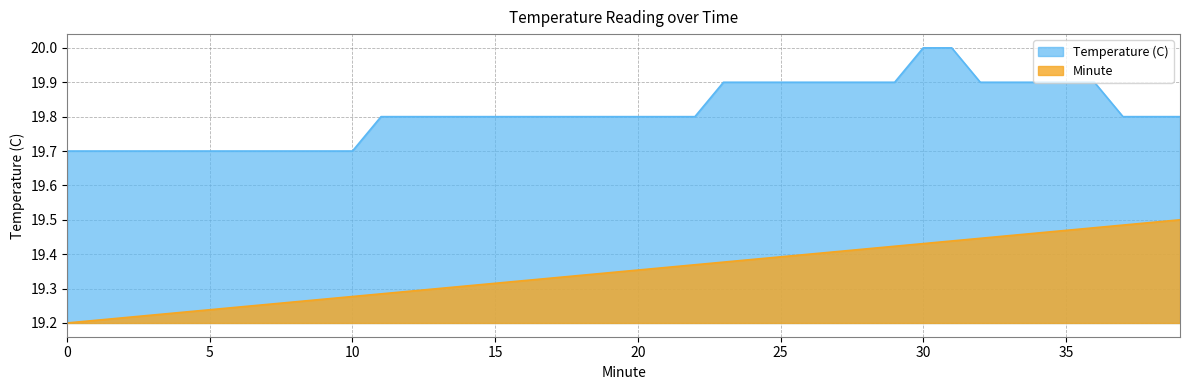

What is the difference between the second highest and minimum values in the Temperature (C) series?

0.3